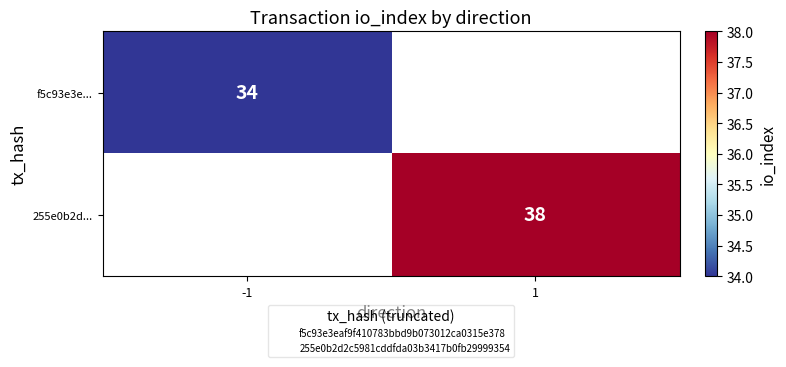

Count the number of categories in the chart.

2